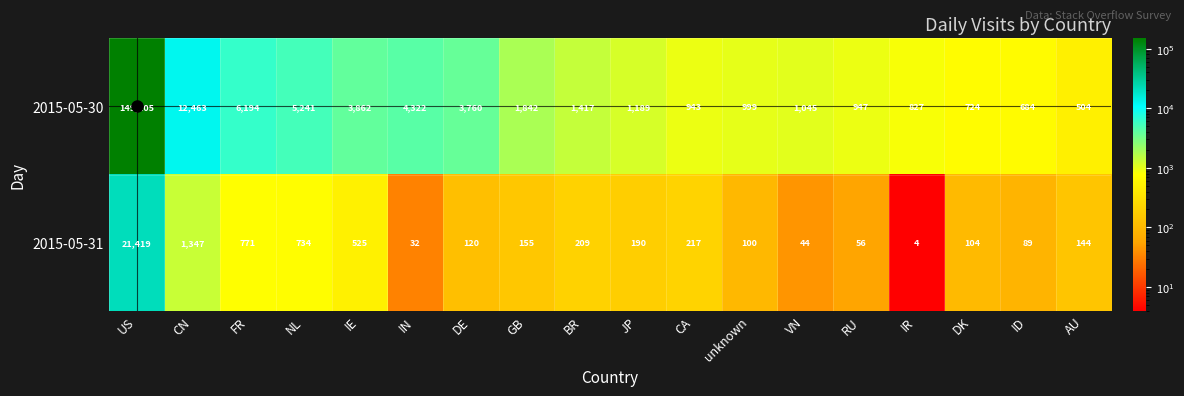

What is the difference between the second highest and second lowest values in the 2015-05-30 series?

11779